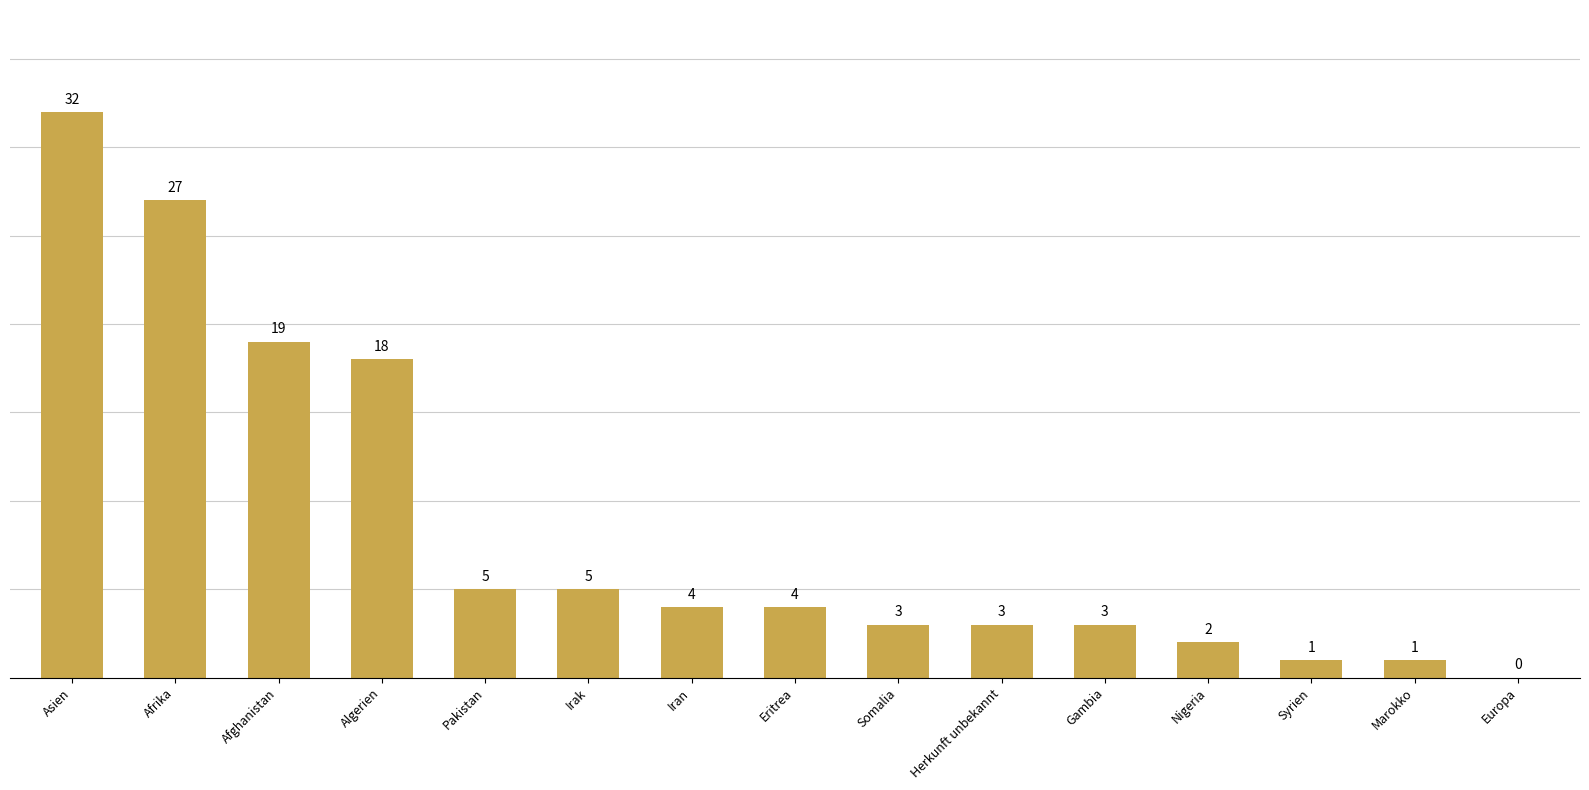

The value at Herkunft unbekannt is 3. True or false?

True